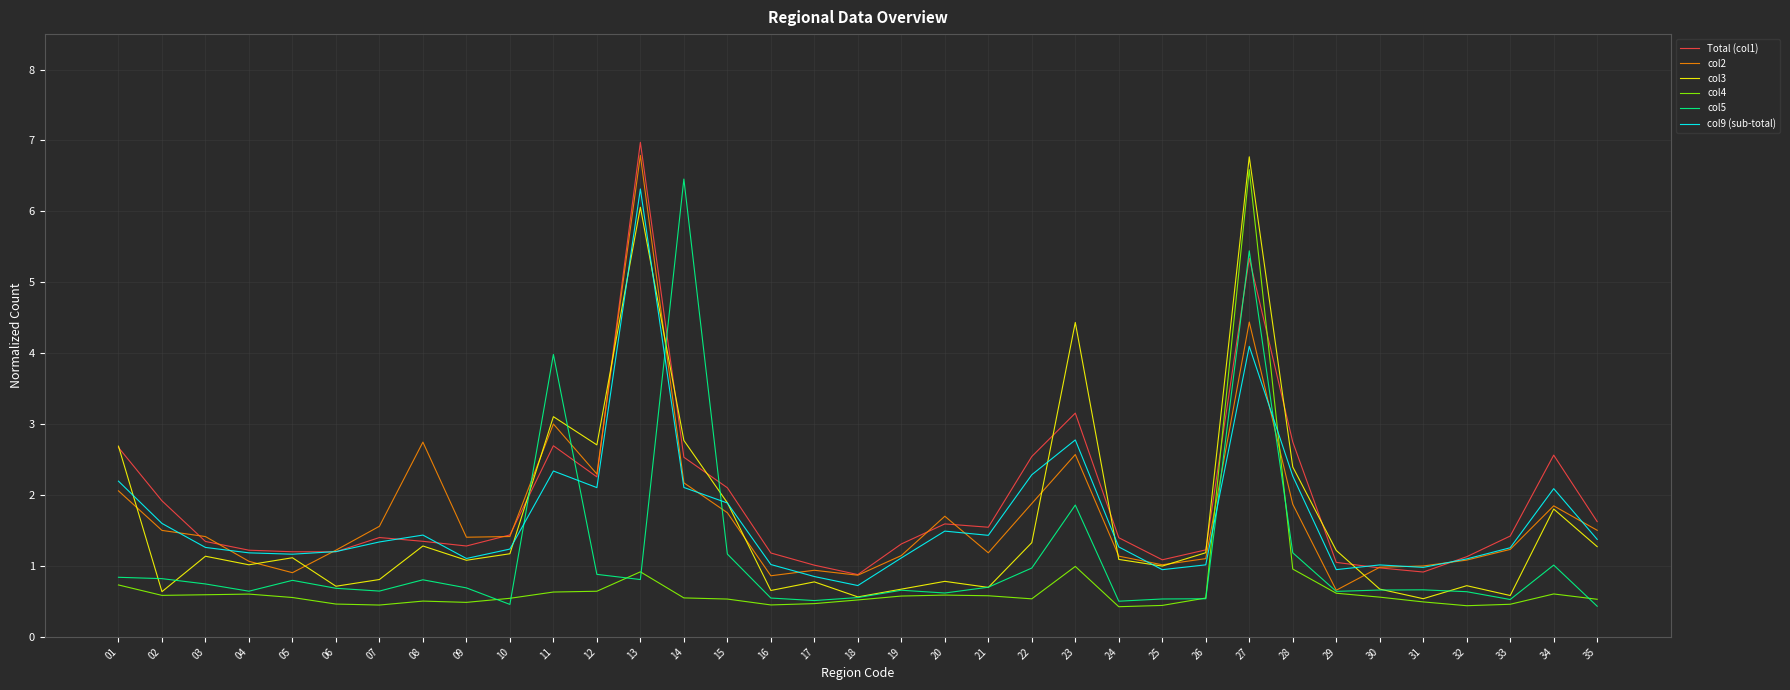

What are all the series names shown in the legend?

Total (col1), col2, col3, col4, col5, col9 (sub-total)